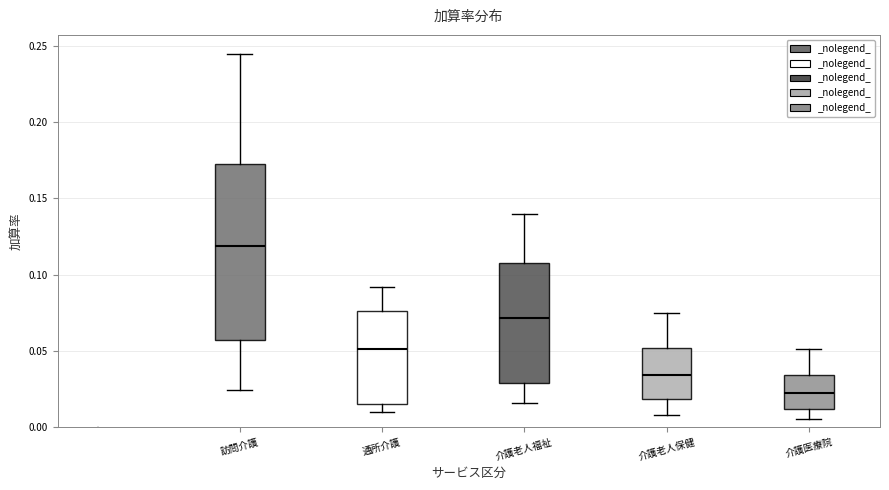

Which box's median line is the highest?

訪問介護